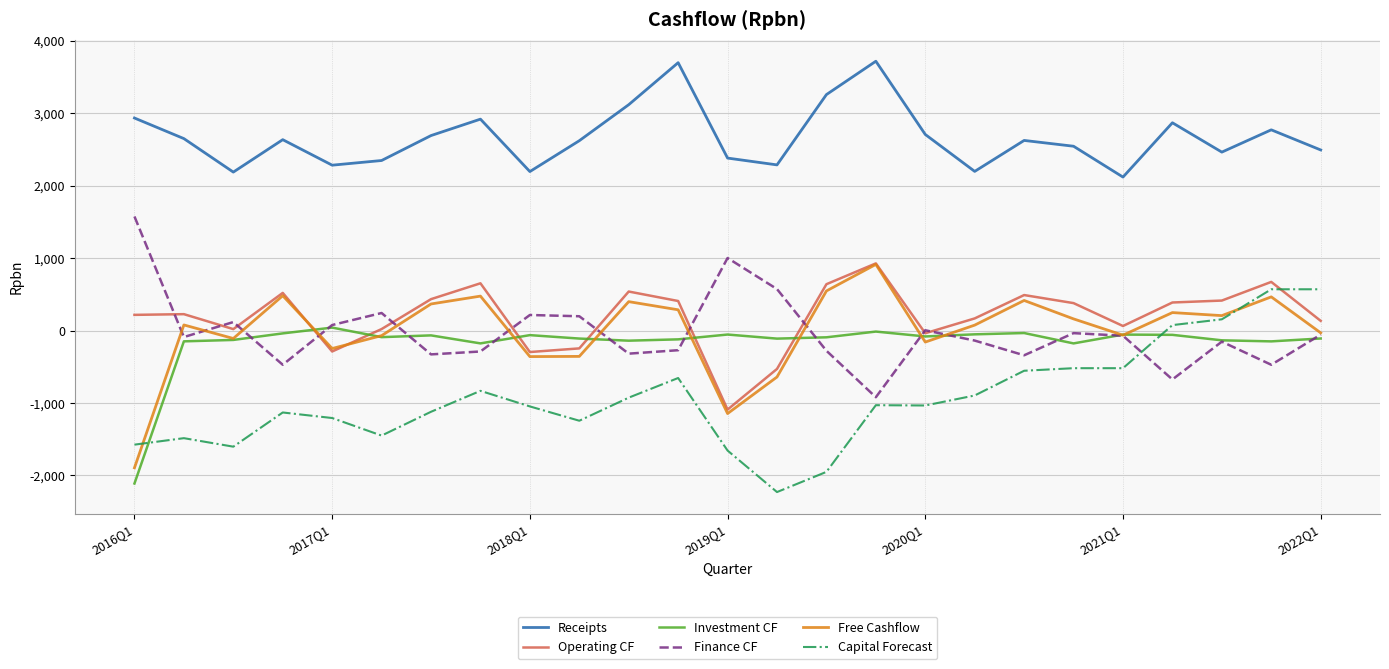

Which series has the largest total across all categories?

Receipts